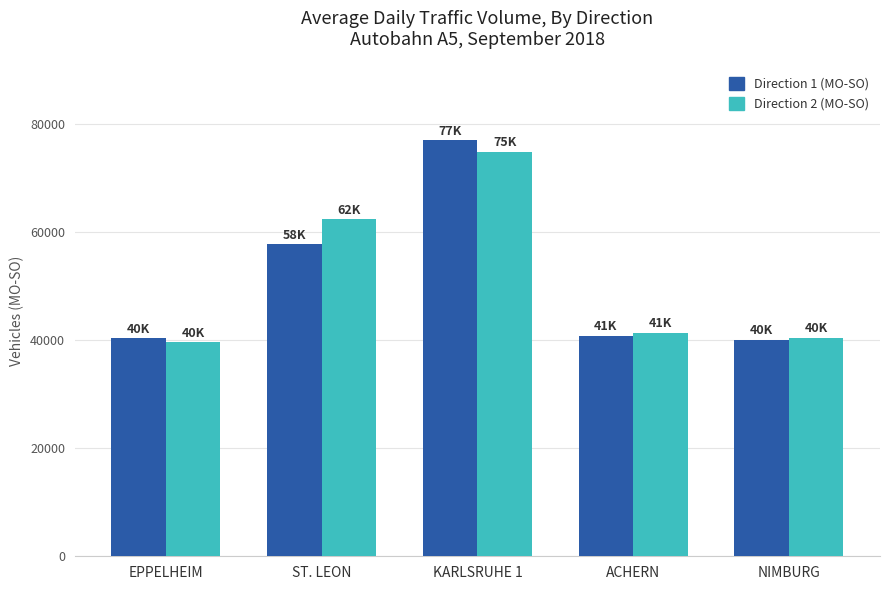

Count the number of data series in this chart.

2